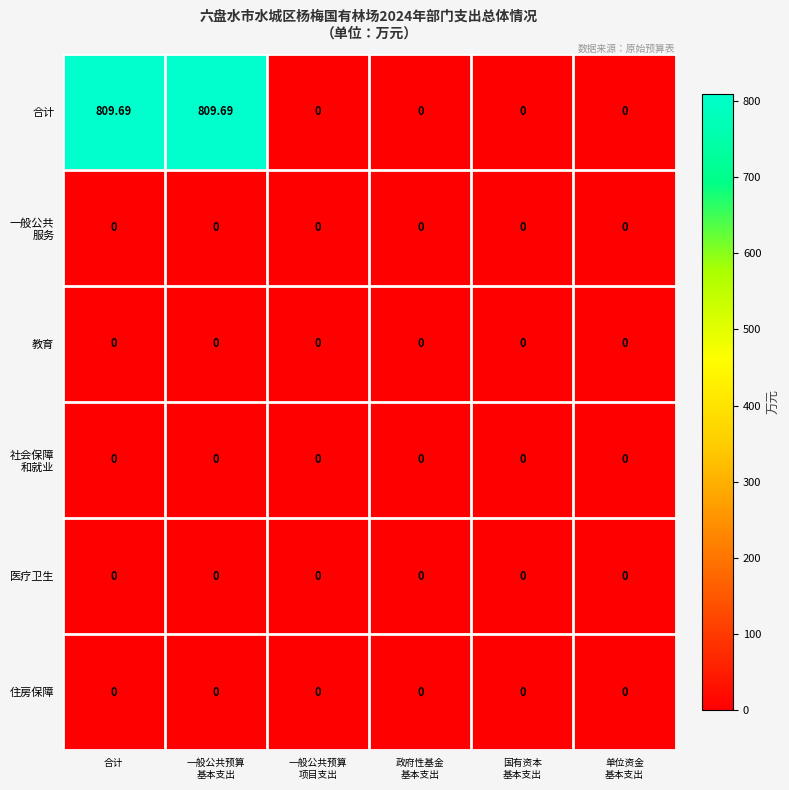

Which series has the widest spread of values?

合计